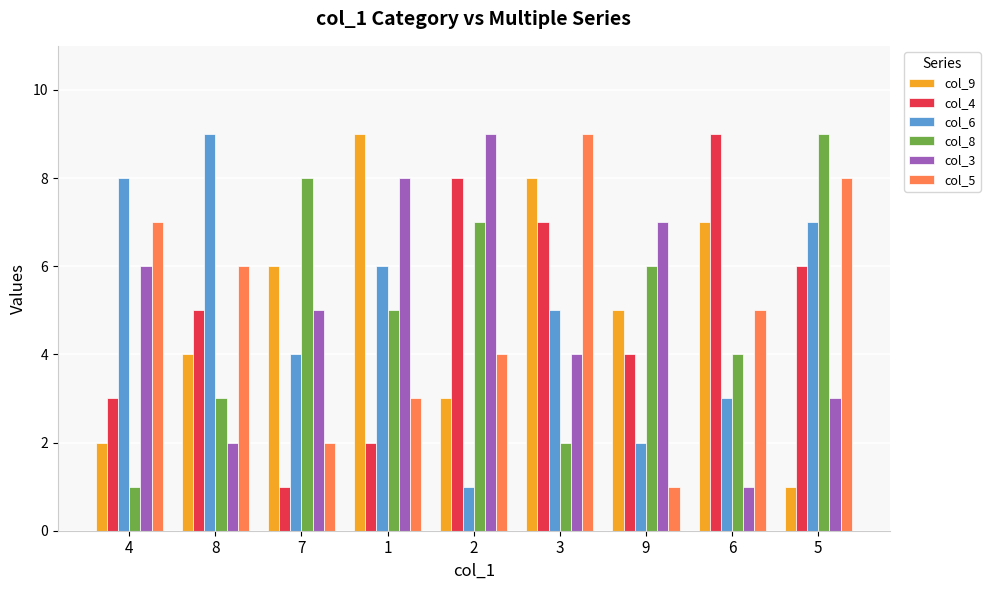

Reading left to right, what are all the values shown in this chart?

col_9: 2	4	6	9	3	8	5	7	1
col_4: 3	5	1	2	8	7	4	9	6
col_6: 8	9	4	6	1	5	2	3	7
col_8: 1	3	8	5	7	2	6	4	9
col_3: 6	2	5	8	9	4	7	1	3
col_5: 7	6	2	3	4	9	1	5	8